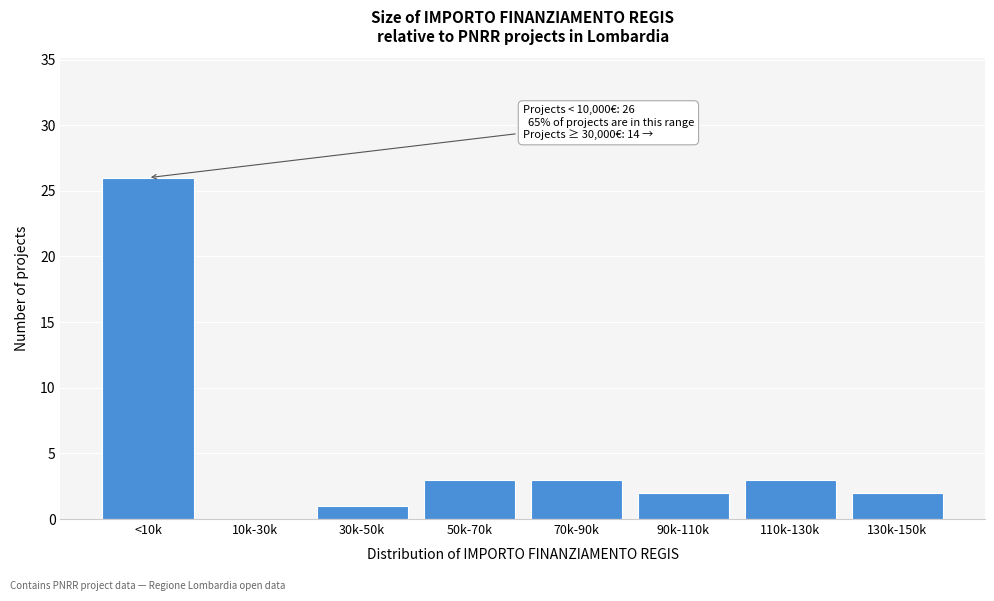

Reading right to left, extract all data points from this chart.

130k-150k=2	110k-130k=3	90k-110k=2	70k-90k=3	50k-70k=3	30k-50k=1	10k-30k=0	<10k=26